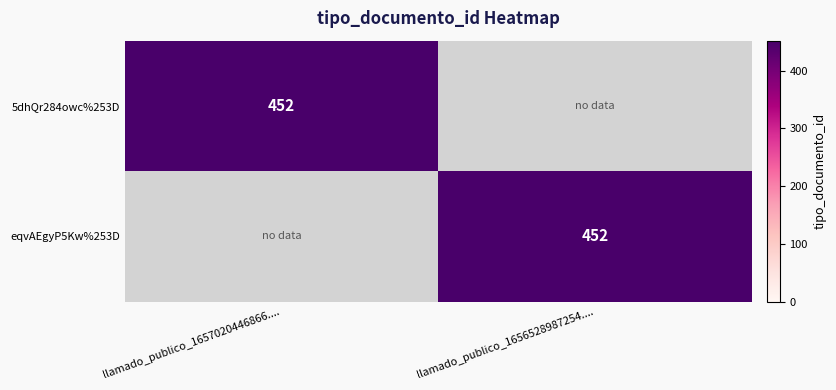

How many series are shown in this chart?

2